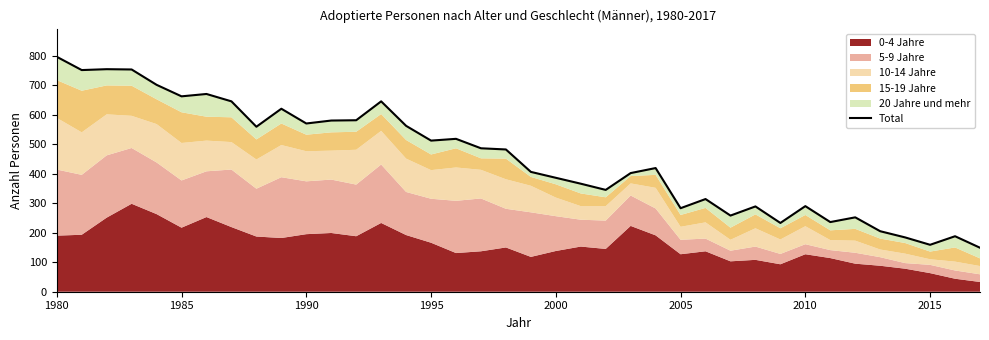

True or false: the data shows 58 at 27.

False